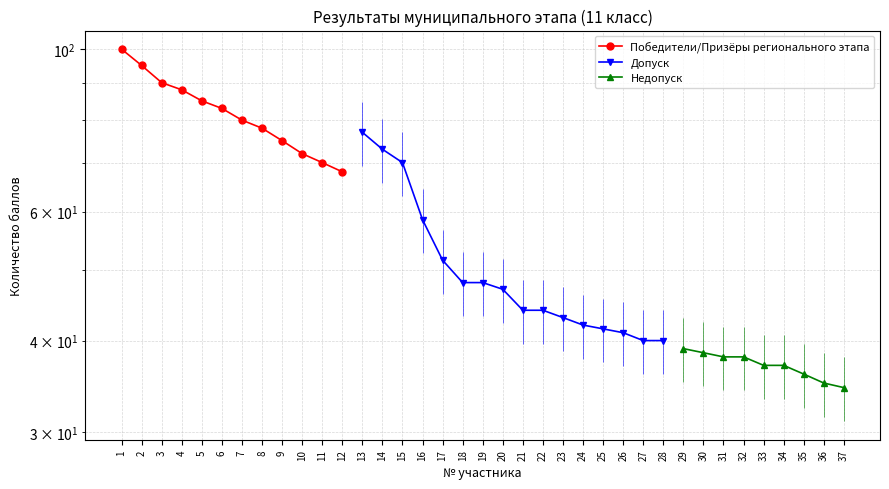

What is the approximate value at 28?

40.0